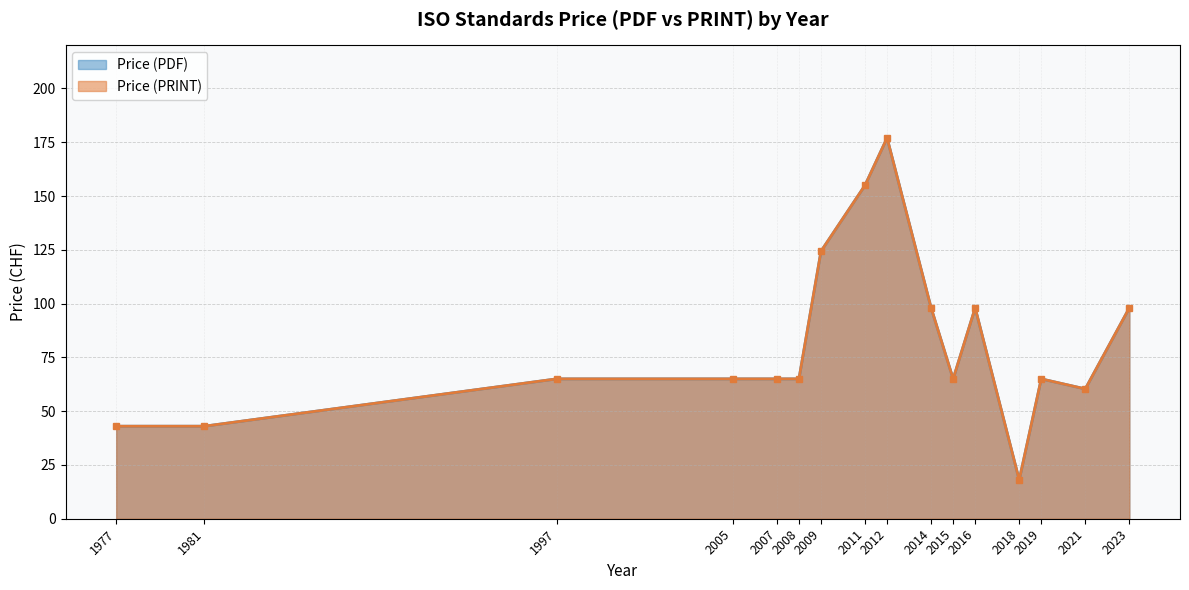

What value does the Price (PRINT) series have at 2015, to the nearest 10?

60